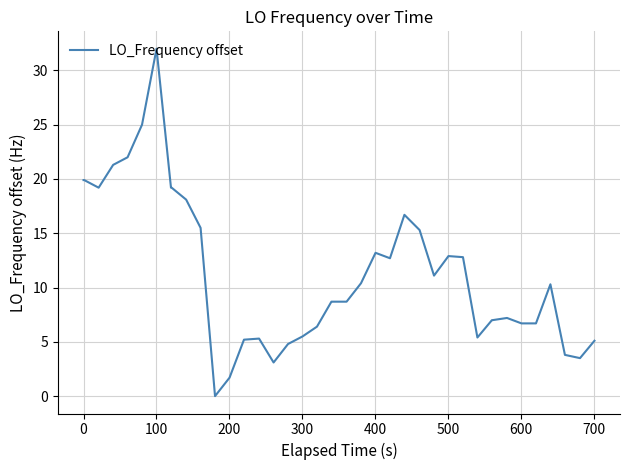

What is the maximum value shown in the chart?

32.0